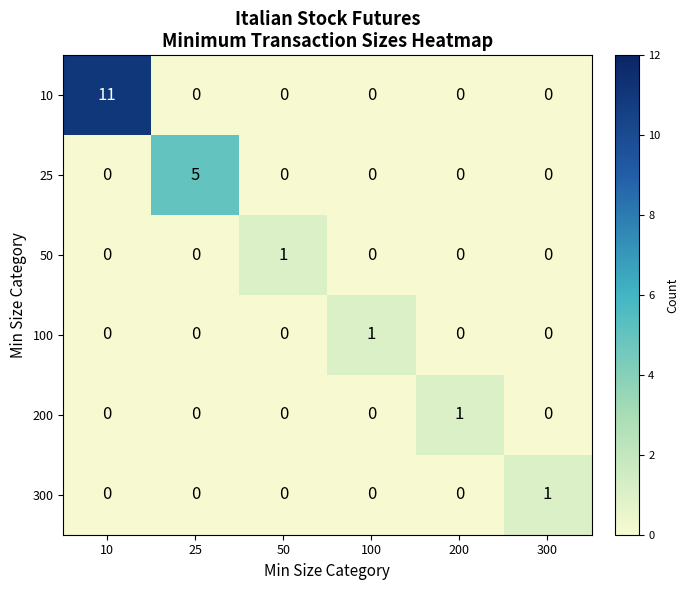

What is the spread (max minus min) of values at 100?

1